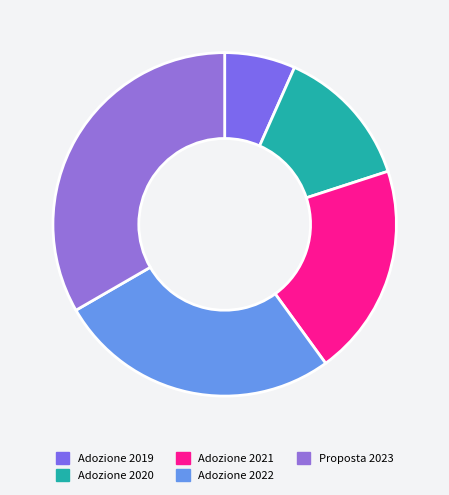

Count the number of slices in the pie.

5